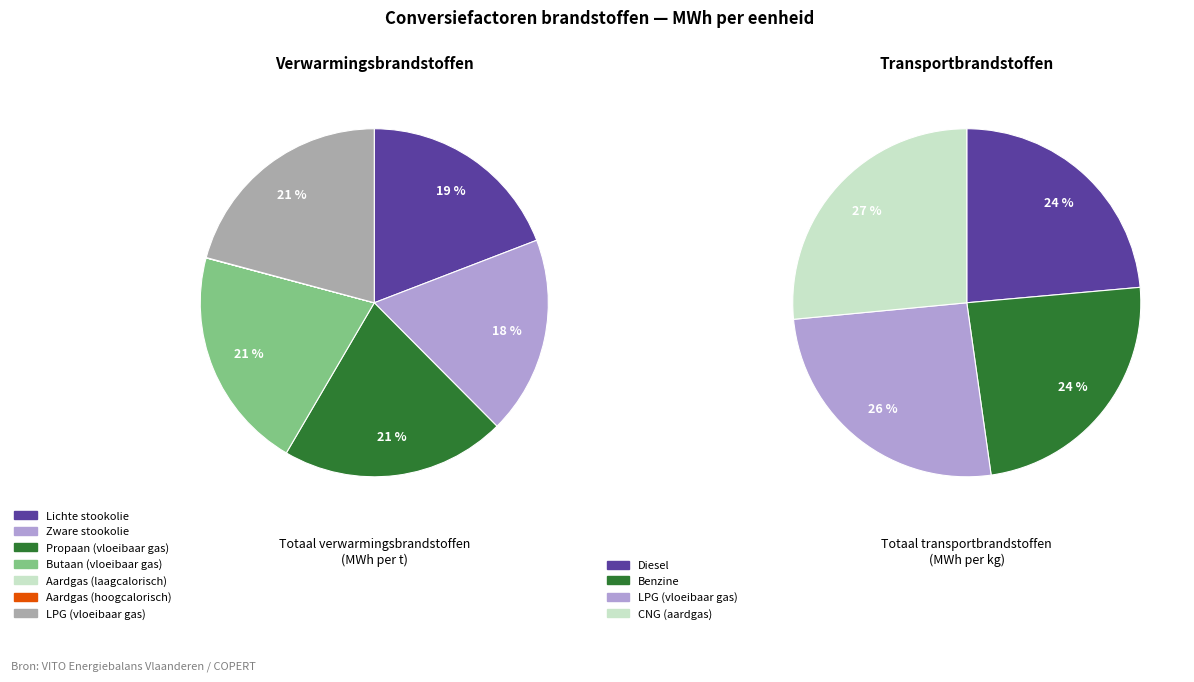

How many slices are in this pie chart?

7